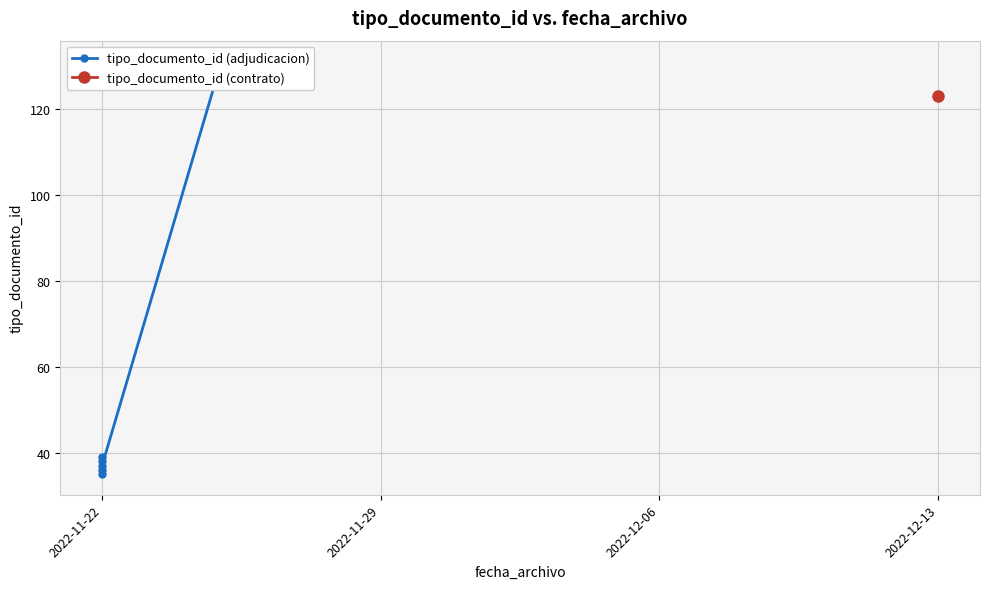

What is the maximum value shown in the chart?

131